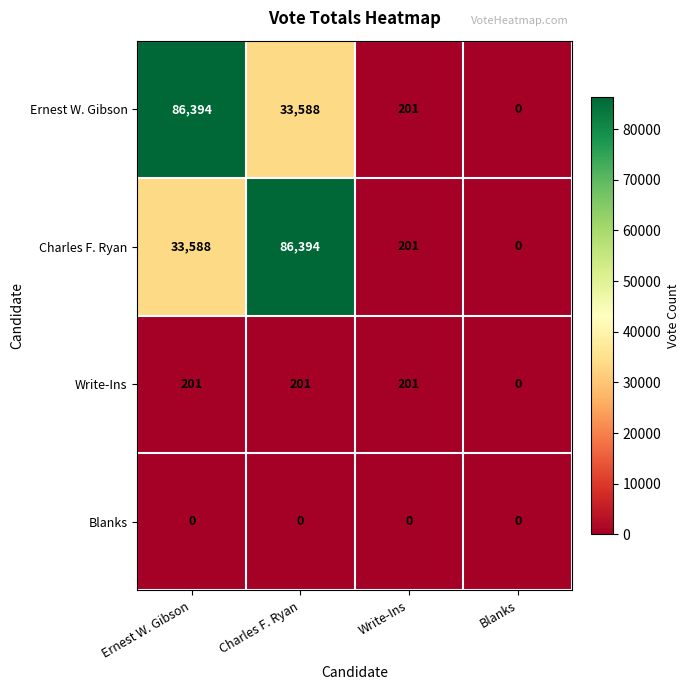

At which label does Ernest W. Gibson reach its peak?

Ernest W. Gibson